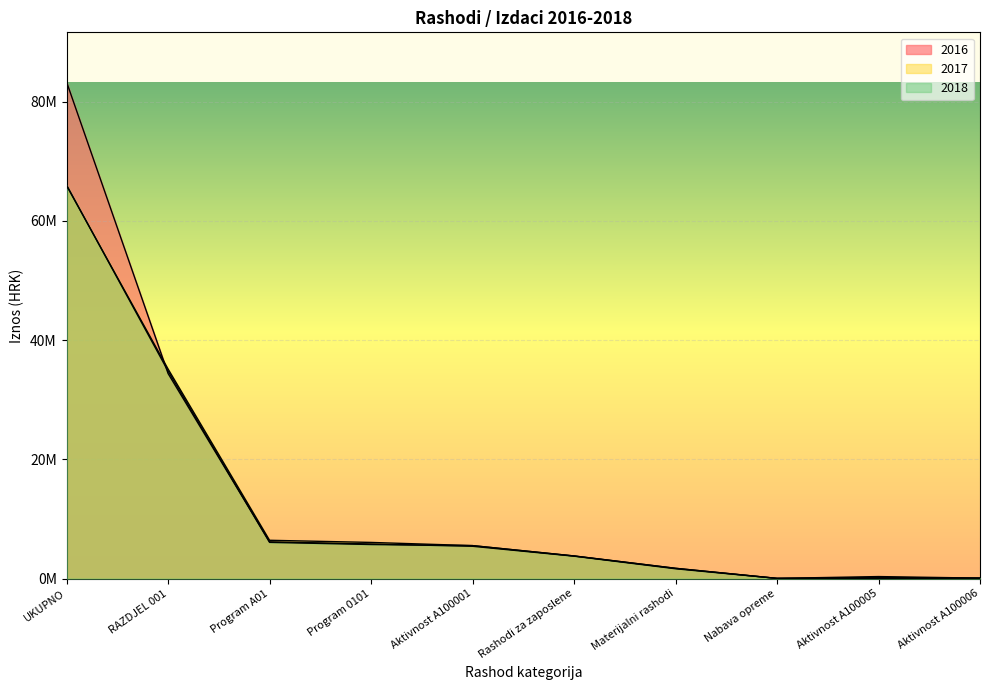

At which category does 2017 reach its first local peak?

Aktivnost A100005